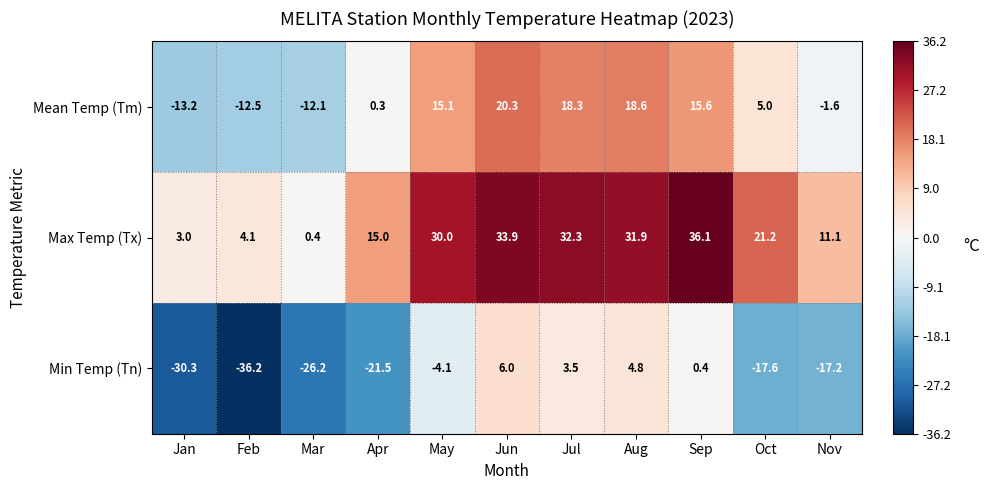

Is it true that Max Temp (Tx) equals 36.1 at Sep?

True